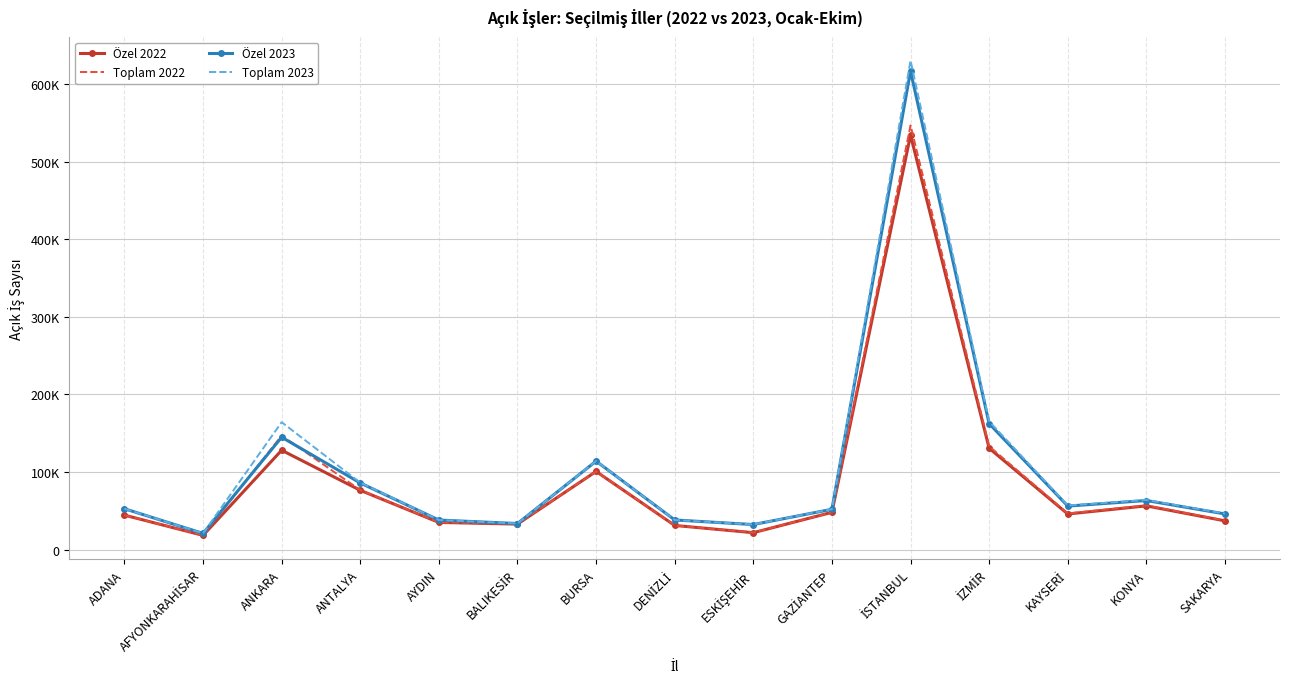

At which label does Özel 2022 reach its minimum?

AFYONKARAHİSAR